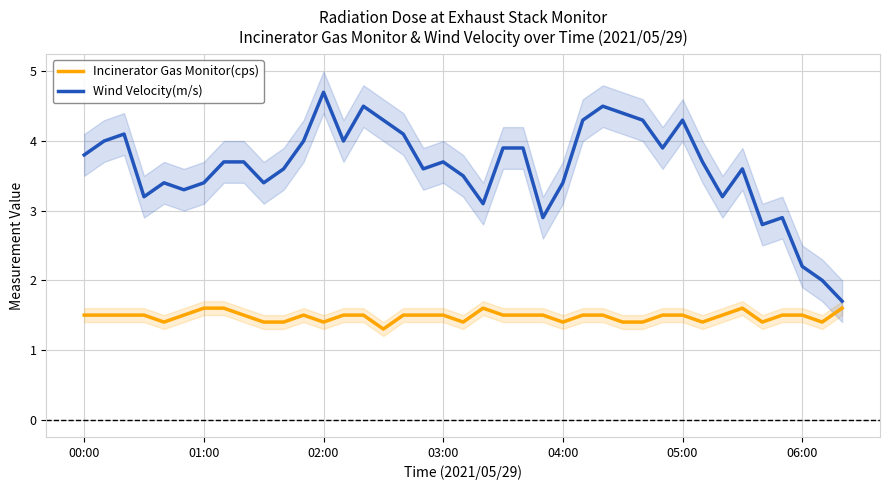

What is the maximum value for Wind Velocity(m/s)?

4.7